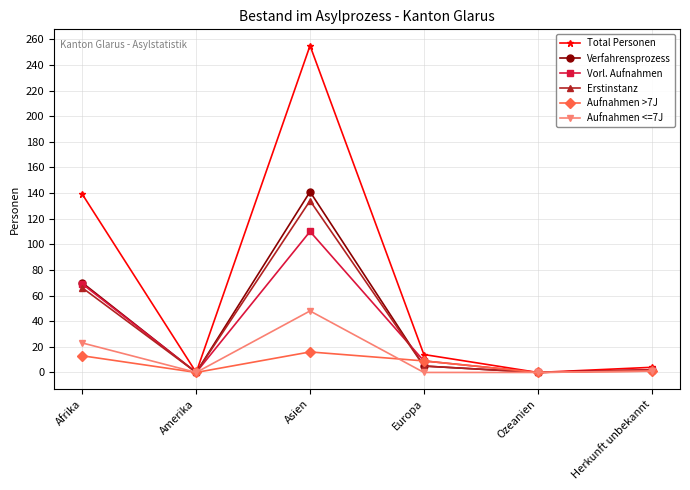

Which label corresponds to the largest value in the chart?

Asien